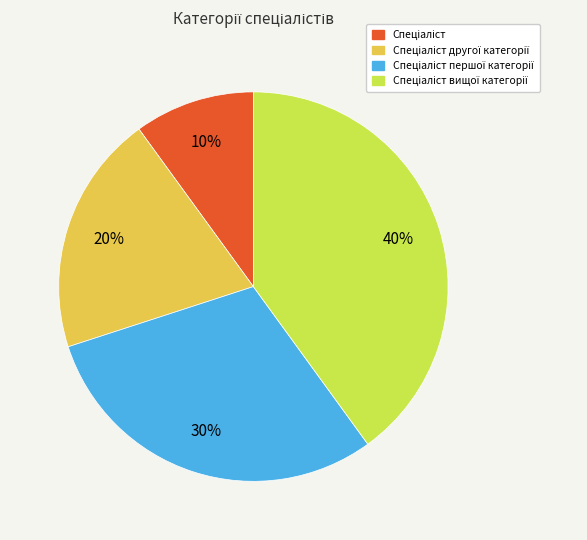

Does any single category account for the majority?

No